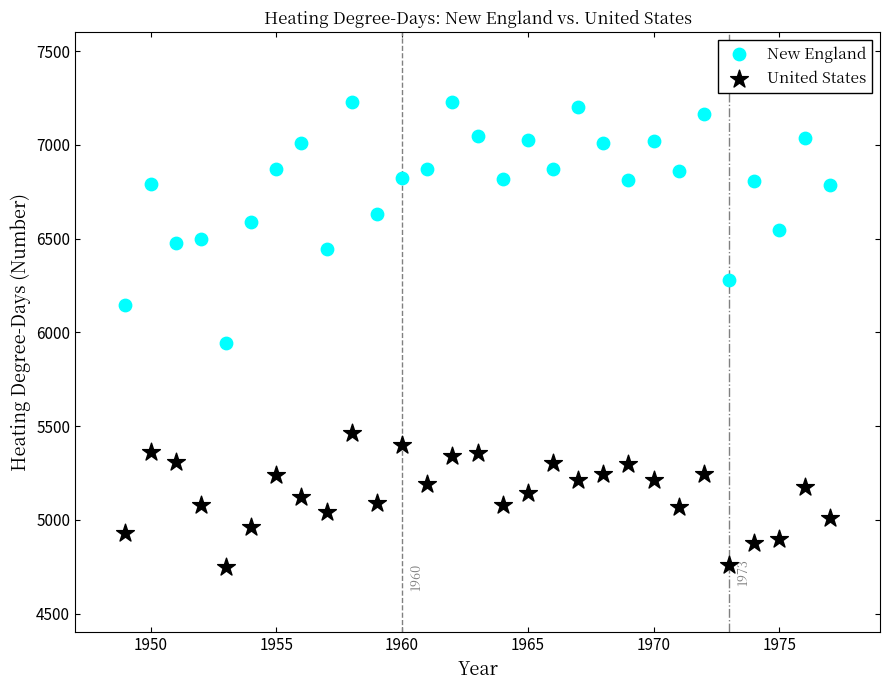

Across all data points, what is the range of Y values (max minus min)?

2484